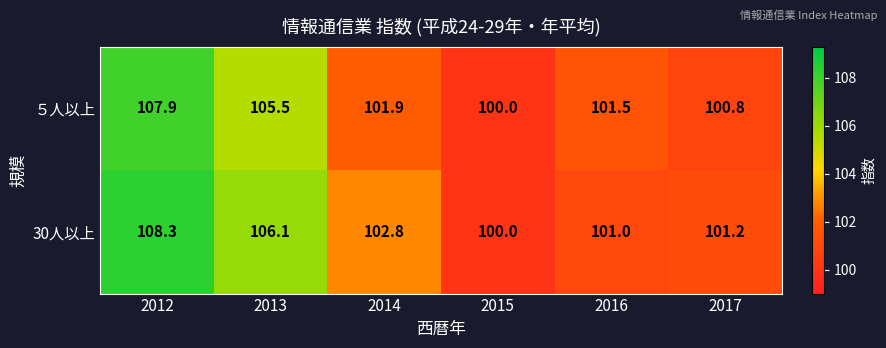

What is the approximate value of 30人以上 at 2013?

106.1